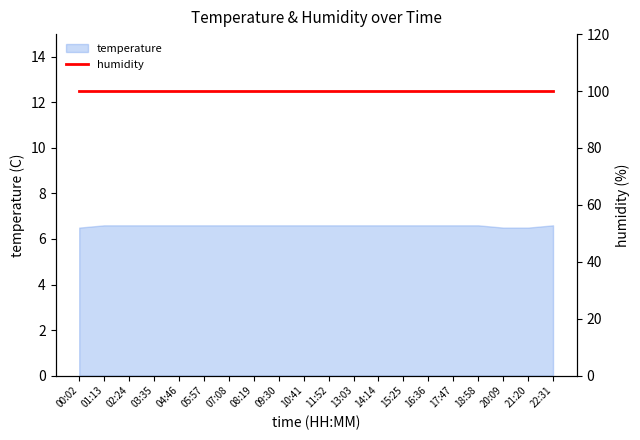

Count the number of categories in the chart.

20